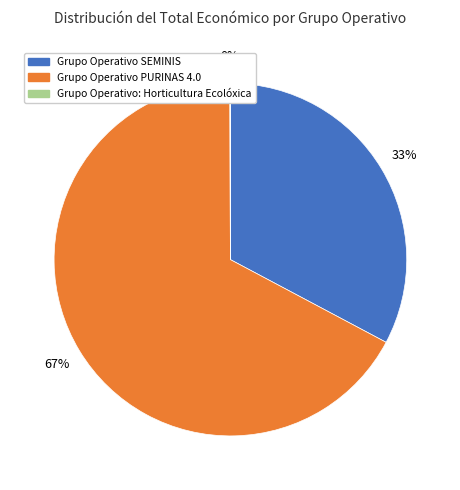

What is the largest slice in the pie chart?

Grupo Operativo PURINAS 4.0